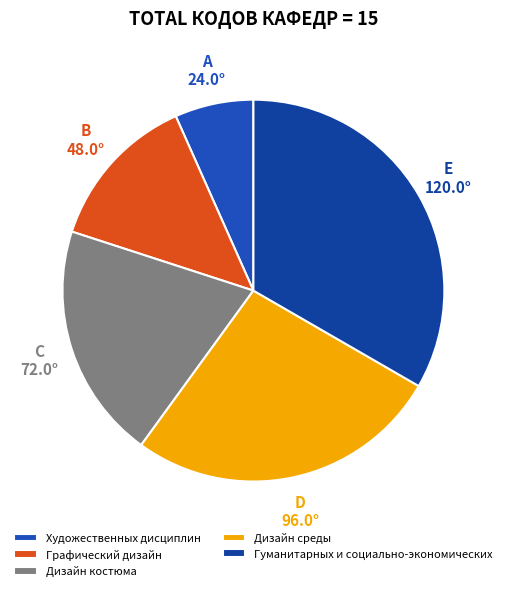

How many segments does this pie chart have?

5